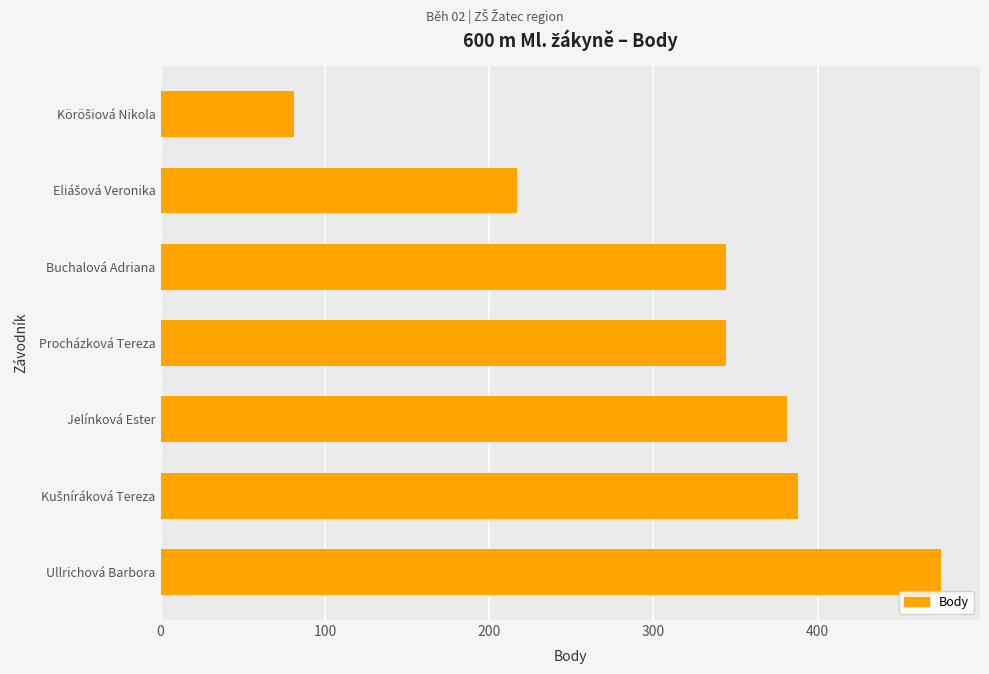

Which has a higher value, Jelínková Ester or Buchalová Adriana?

Jelínková Ester